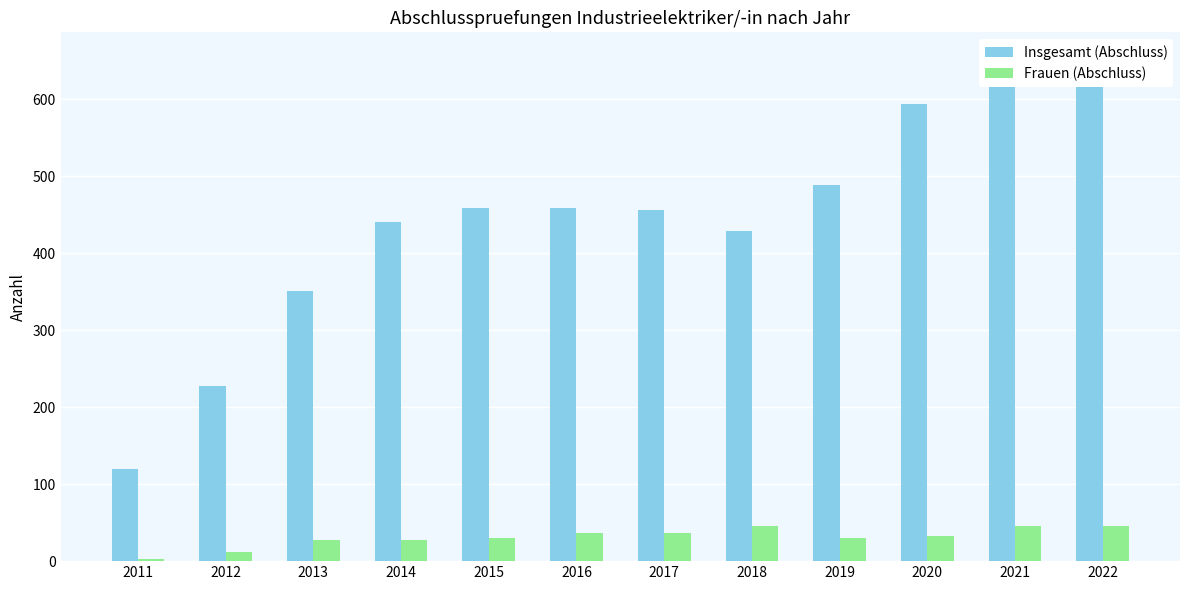

Reading left to right, transcribe all the data shown in this chart.

Insgesamt (Abschluss): 120	228	351	441	459	459	456	429	489	594	654	633
Frauen (Abschluss): 3	12	27	27	30	36	36	45	30	33	45	45